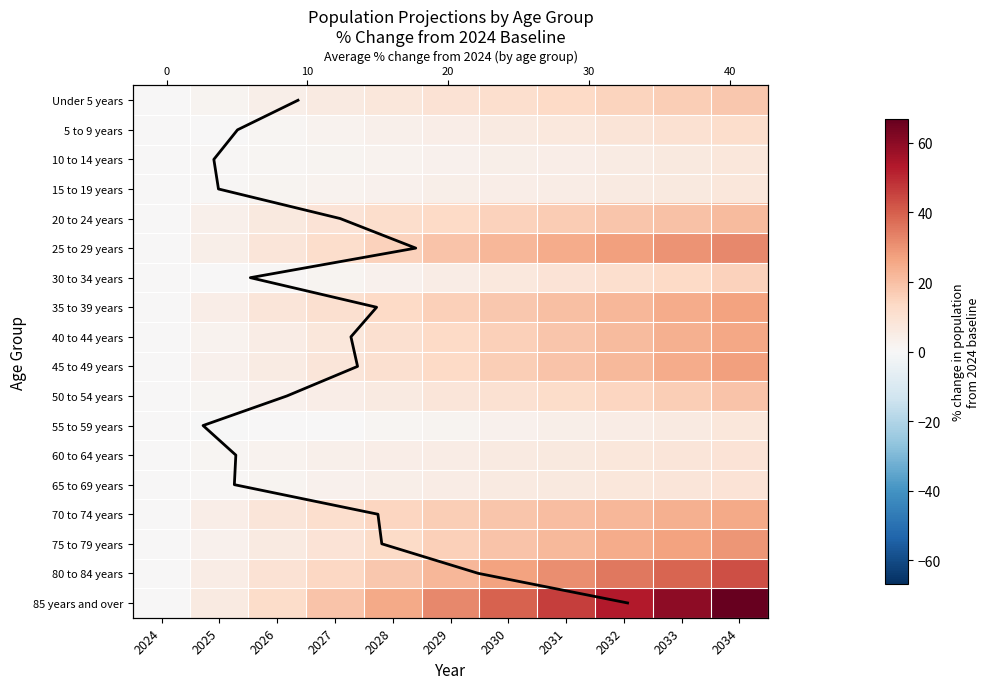

Reading left to right, list all the values displayed in this chart.

Under 5 years: 2024=0.0	2025=1.9	2026=3.9	2027=5.8	2028=7.6	2029=9.5	2030=11.3	2031=13.1	2032=14.9	2033=16.5	2034=18.1
5 to 9 years: 2024=0.0	2025=0.5	2026=1.2	2027=2.2	2028=3.3	2029=4.5	2030=5.8	2031=7.3	2032=8.7	2033=10.3	2034=11.7
10 to 14 years: 2024=0.0	2025=0.6	2026=1.1	2027=1.6	2028=2.3	2029=3.0	2030=3.8	2031=4.7	2032=5.6	2033=6.6	2034=7.7
15 to 19 years: 2024=0.0	2025=0.8	2026=1.6	2027=2.3	2028=3.0	2029=3.7	2030=4.4	2031=5.1	2032=5.8	2033=6.6	2034=7.3
20 to 24 years: 2024=0.0	2025=3.6	2026=6.6	2027=9.2	2028=11.5	2029=13.5	2030=15.3	2031=16.9	2032=18.3	2033=19.7	2034=21.0
25 to 29 years: 2024=0.0	2025=4.0	2026=7.9	2027=11.8	2028=15.4	2029=18.8	2030=22.0	2031=24.9	2032=27.6	2033=30.0	2034=32.2
30 to 34 years: 2024=0.0	2025=0.0	2026=0.5	2027=1.6	2028=3.1	2029=4.8	2030=6.8	2031=8.9	2032=11.1	2033=13.2	2034=15.3
35 to 39 years: 2024=0.0	2025=4.4	2026=7.9	2027=10.8	2028=13.4	2029=15.8	2030=17.9	2031=20.2	2032=22.4	2033=24.6	2034=26.7
40 to 44 years: 2024=0.0	2025=2.2	2026=4.9	2027=7.7	2028=10.5	2029=13.3	2030=16.1	2031=18.6	2032=21.1	2033=23.6	2034=26.0
45 to 49 years: 2024=0.0	2025=2.7	2026=5.4	2027=8.0	2028=10.7	2029=13.4	2030=16.2	2031=19.0	2032=21.9	2033=24.6	2034=27.3
50 to 54 years: 2024=0.0	2025=1.2	2026=2.6	2027=4.2	2028=6.0	2029=7.9	2030=10.0	2031=12.1	2032=14.3	2033=16.7	2034=19.0
55 to 59 years: 2024=0.0	2025=-0.1	2026=0.1	2027=0.5	2028=1.1	2029=1.8	2030=2.7	2031=3.7	2032=4.9	2033=6.2	2034=7.7
60 to 64 years: 2024=0.0	2025=1.5	2026=2.6	2027=3.6	2028=4.4	2029=5.1	2030=5.8	2031=6.6	2032=7.3	2033=8.2	2034=9.1
65 to 69 years: 2024=0.0	2025=1.0	2026=2.0	2027=3.1	2028=4.1	2029=5.0	2030=5.9	2031=6.8	2032=7.6	2033=8.3	2034=9.1
70 to 74 years: 2024=0.0	2025=4.5	2026=8.2	2027=11.4	2028=14.1	2029=16.6	2030=18.7	2031=20.6	2032=22.2	2033=23.7	2034=25.2
75 to 79 years: 2024=0.0	2025=2.7	2026=5.8	2027=9.3	2028=12.6	2029=15.9	2030=18.9	2031=21.9	2032=24.6	2033=27.1	2034=29.5
80 to 84 years: 2024=0.0	2025=4.9	2026=9.5	2027=13.7	2028=18.0	2029=22.4	2030=26.7	2031=31.0	2032=35.2	2033=39.2	2034=43.0
85 years and over: 2024=0.0	2025=6.1	2026=12.5	2027=19.0	2028=25.5	2029=32.3	2030=39.2	2031=46.1	2032=52.9	2033=59.8	2034=66.9